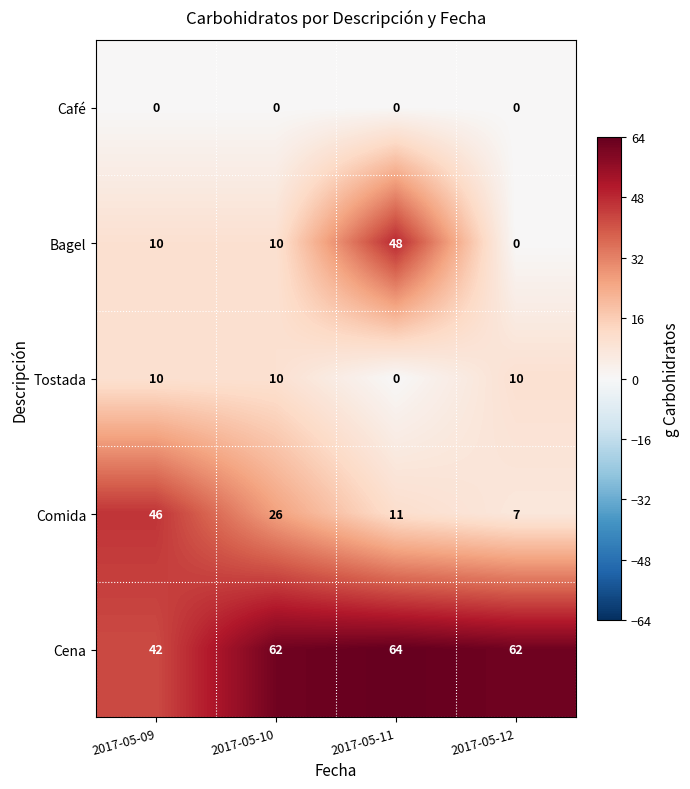

How many data points in Comida are less than 26?

2